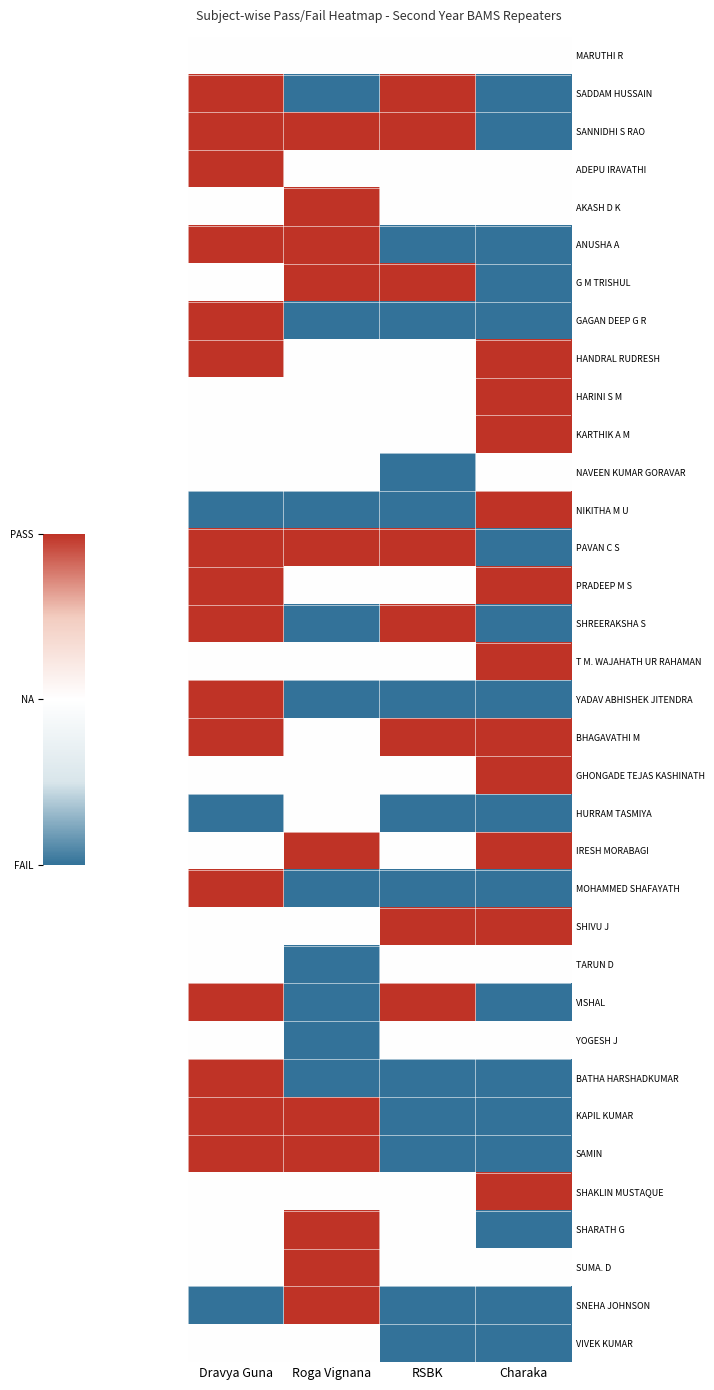

What is the spread (max minus min) of values at Roga Vignana?

2